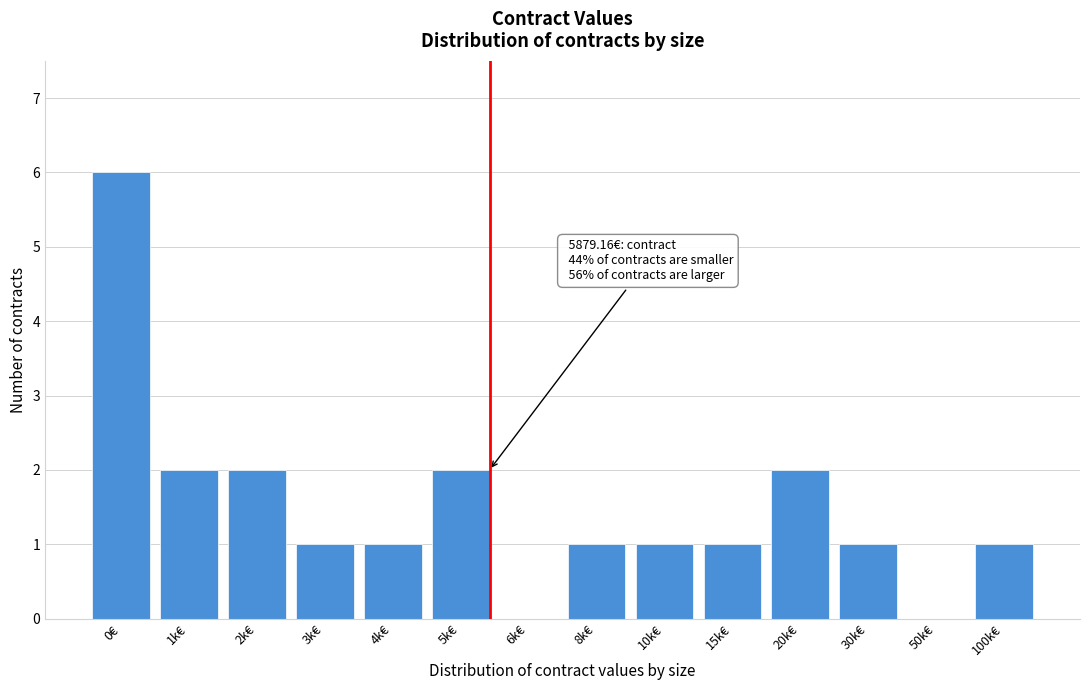

Reading left to right, extract all data points from this chart.

0€=6	1k€=2	2k€=2	3k€=1	4k€=1	5k€=2	6k€=0	8k€=1	10k€=1	15k€=1	20k€=2	30k€=1	50k€=0	100k€=1